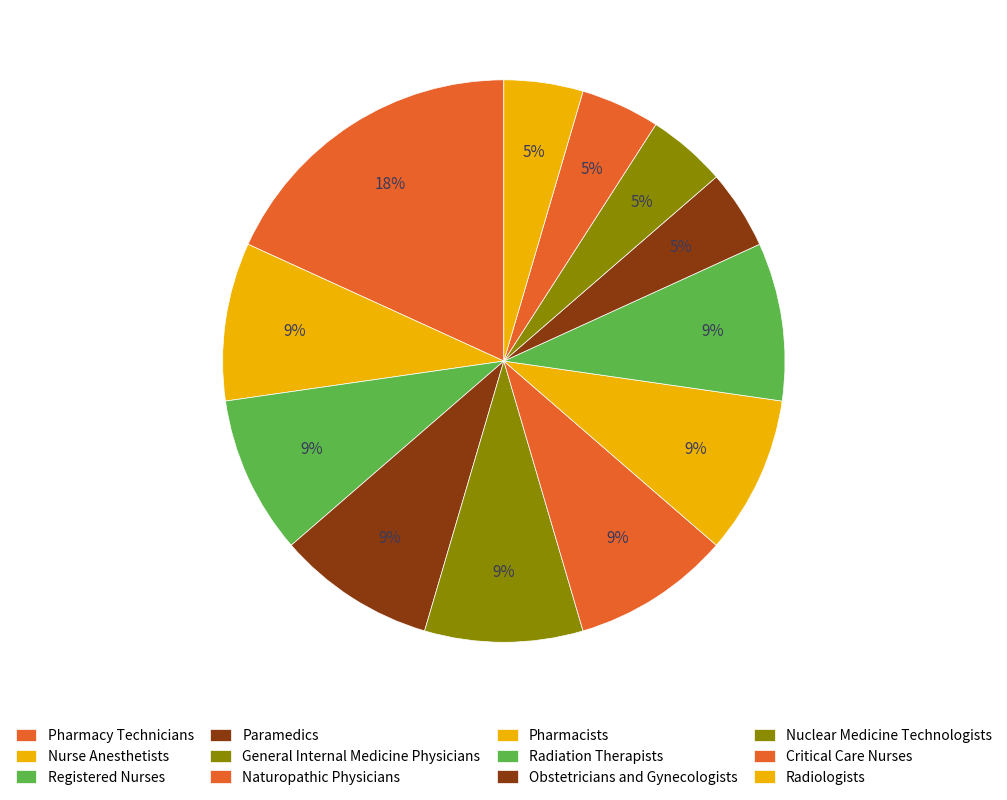

Is there a majority slice in this chart?

No